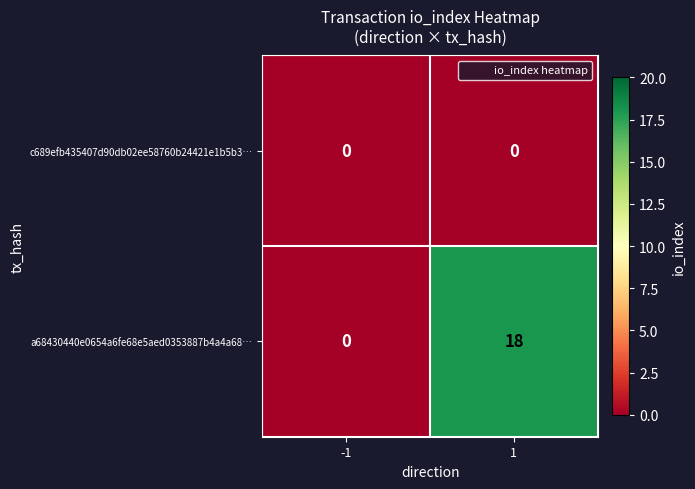

What value does the a68430440e0654a6fe68e5aed0353887b4a4a68… series have at 1, to the nearest 10?

20